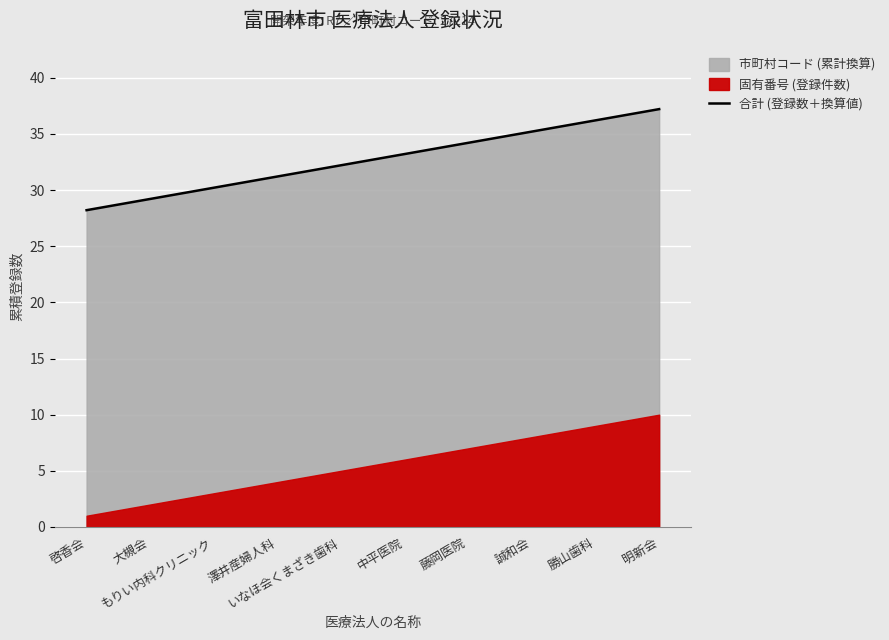

What is the label of the 3rd point from the right?

誠和会